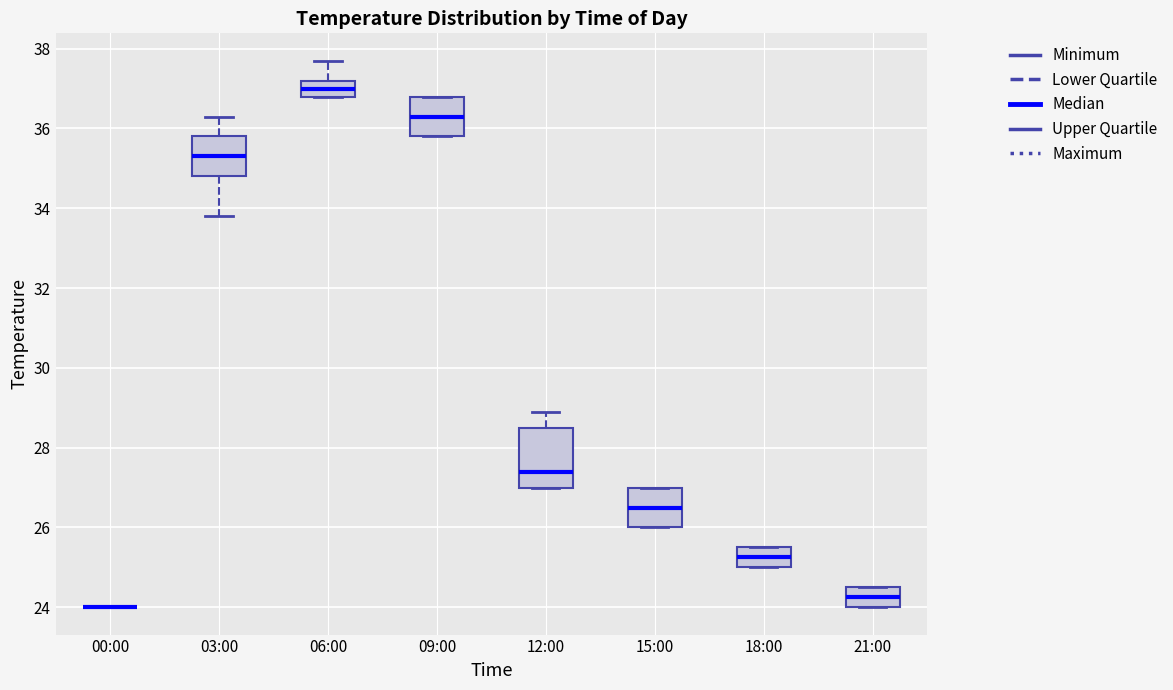

Reading left to right, read every box against the y-axis: the position of its median line, the range the box covers, and the ends of its whiskers. The values are not printed on the chart, so give them approximately, as read against the axis.

00:00: box collapsed to a line at 24.0, whiskers 24.0 to 24.0
03:00: median 35.4, box 34.8 to 35.8, whiskers 33.8 to 36.4
06:00: median 37.0, box 36.8 to 37.2, whiskers 36.8 to 37.8
09:00: median 36.4, box 35.8 to 36.8, whiskers 35.8 to 36.8
12:00: median 27.4, box 27.0 to 28.6, whiskers 27.0 to 29.0
15:00: median 26.6, box 26.0 to 27.0, whiskers 26.0 to 27.0
18:00: median 25.2, box 25.0 to 25.6, whiskers 25.0 to 25.6
21:00: median 24.2, box 24.0 to 24.6, whiskers 24.0 to 24.6